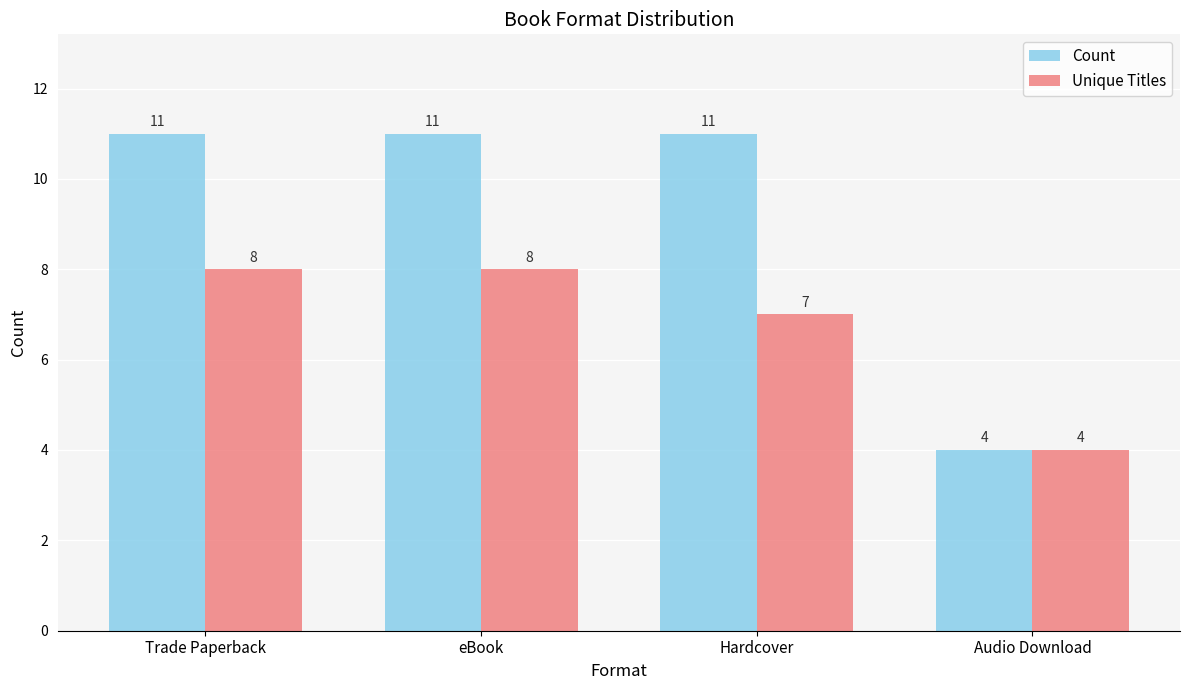

What is the spread (max minus min) of values at eBook?

3